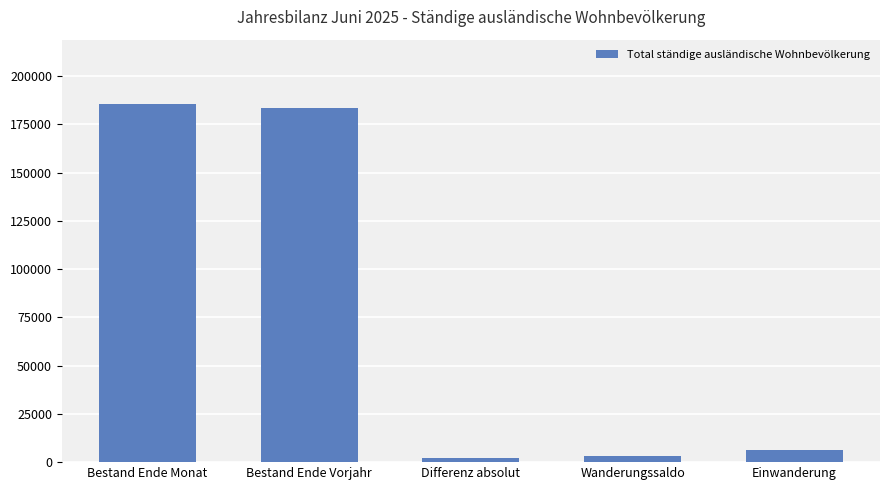

How many bars are there in total?

5